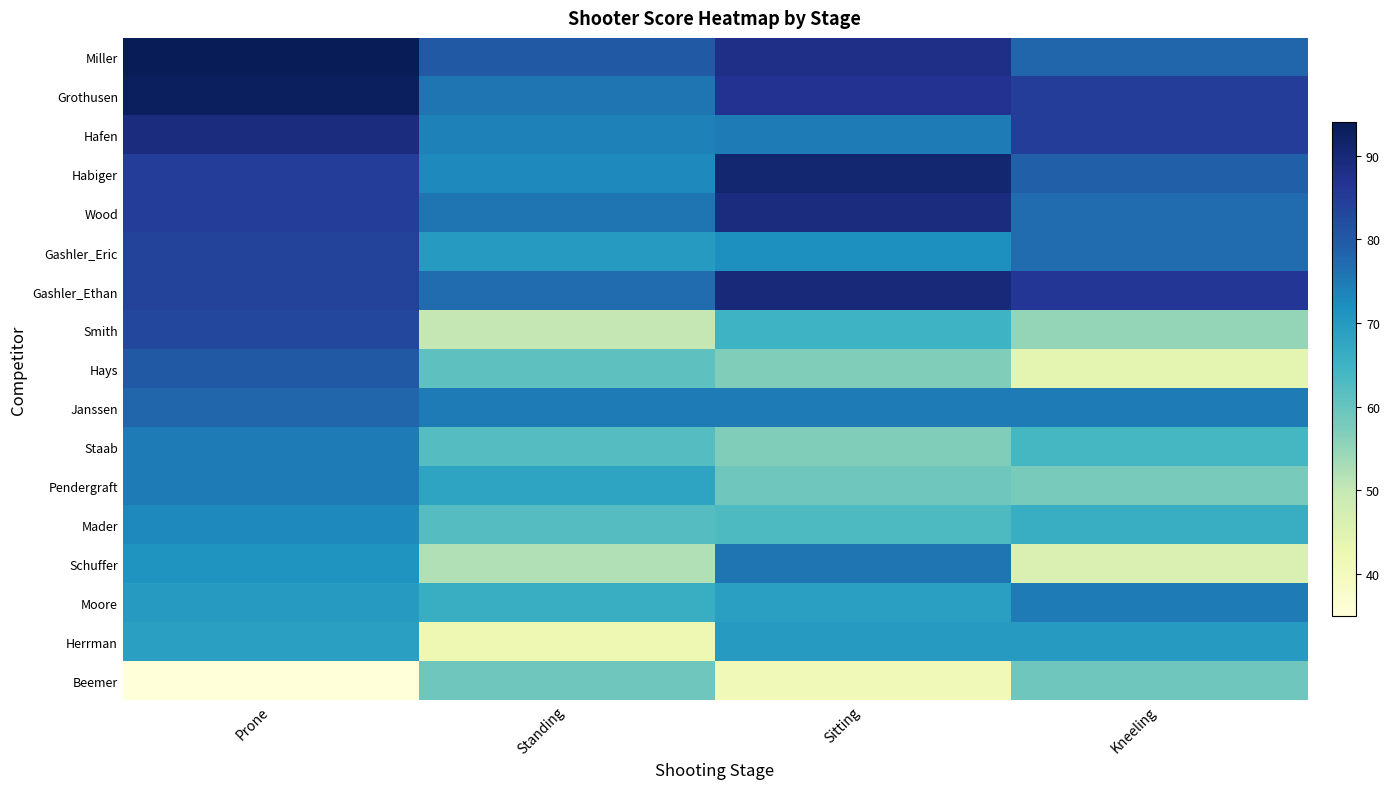

At Prone, list the series in order from largest to smallest.

Miller, Grothusen, Hafen, Habiger, Wood, Gashler_Eric, Gashler_Ethan, Smith, Hays, Janssen, Staab, Pendergraft, Mader, Schuffer, Moore, Herrman, Beemer